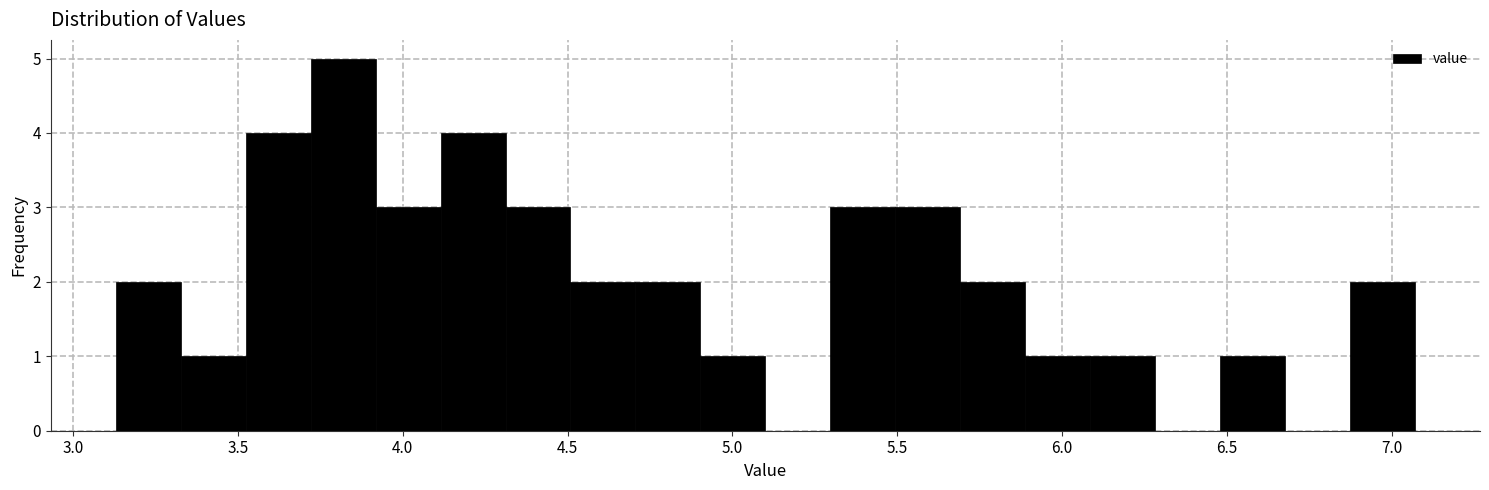

Read against the x-axis, roughly where is the centre of the tallest bar?

3.80